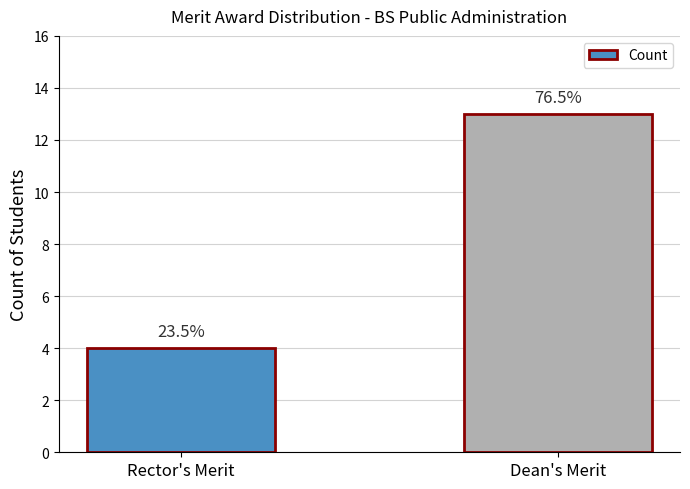

What is the difference between the maximum and minimum values?

9